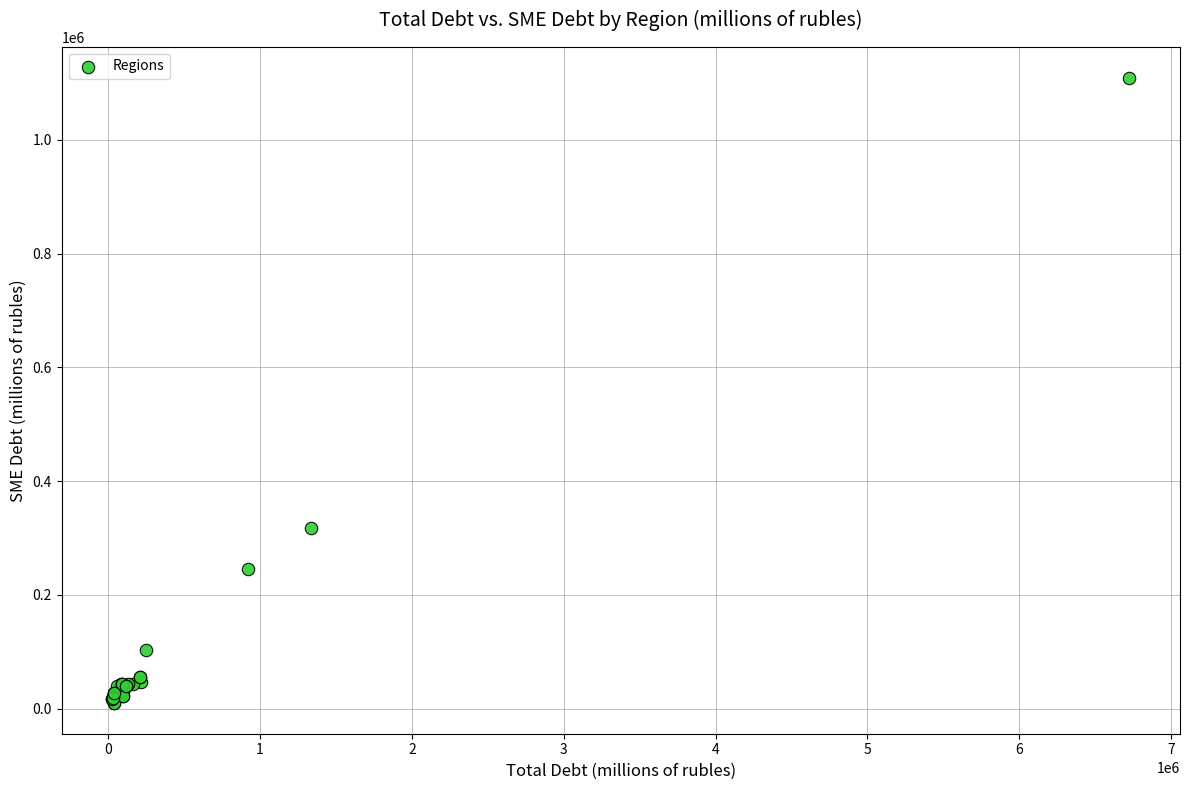

What Y value in the scatter plot is closest to 559604?

317281